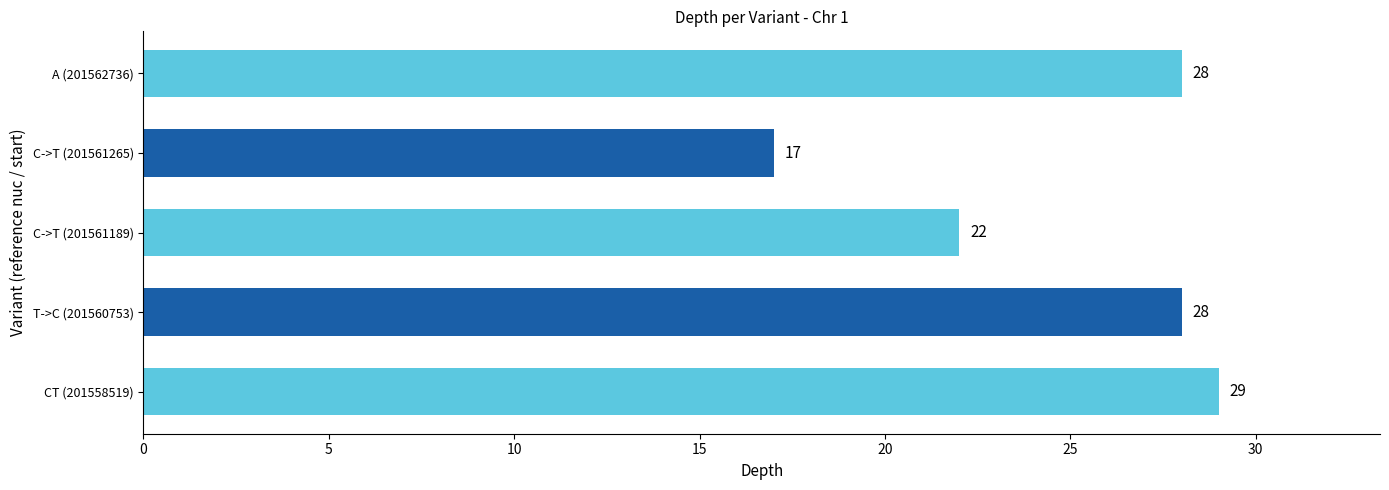

Where is the data nearest to the value 23?

C->T (201561189)